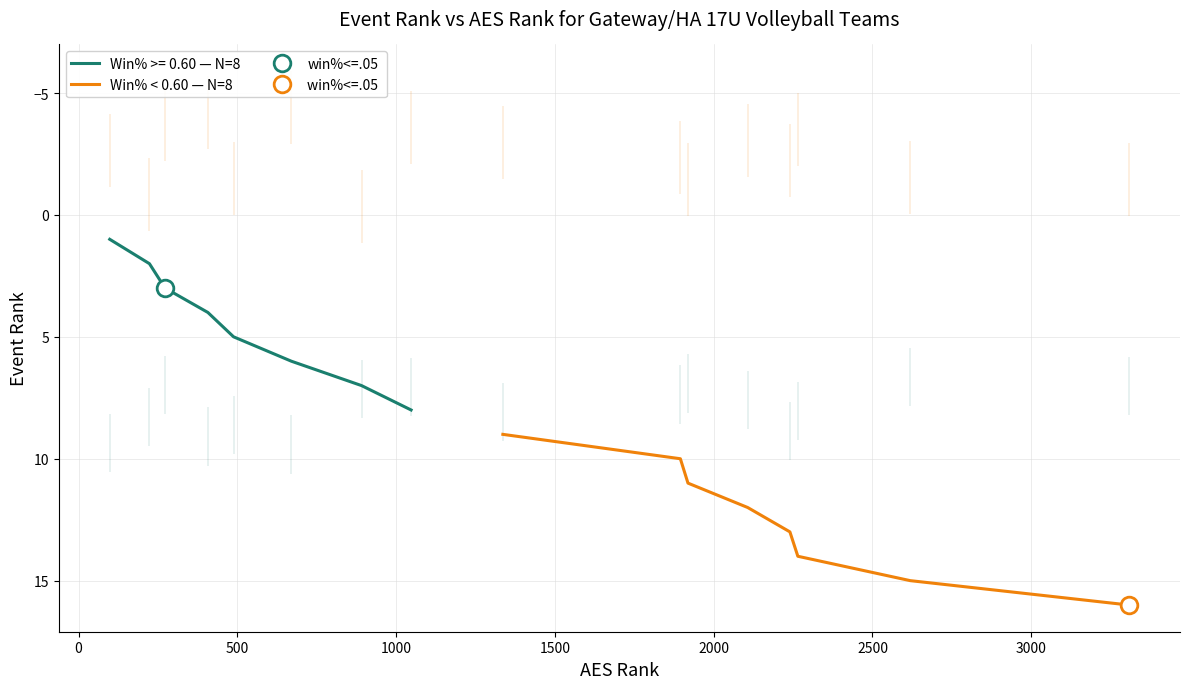

What is the lowest value of the Win% < 0.60 — N=8 series?

9